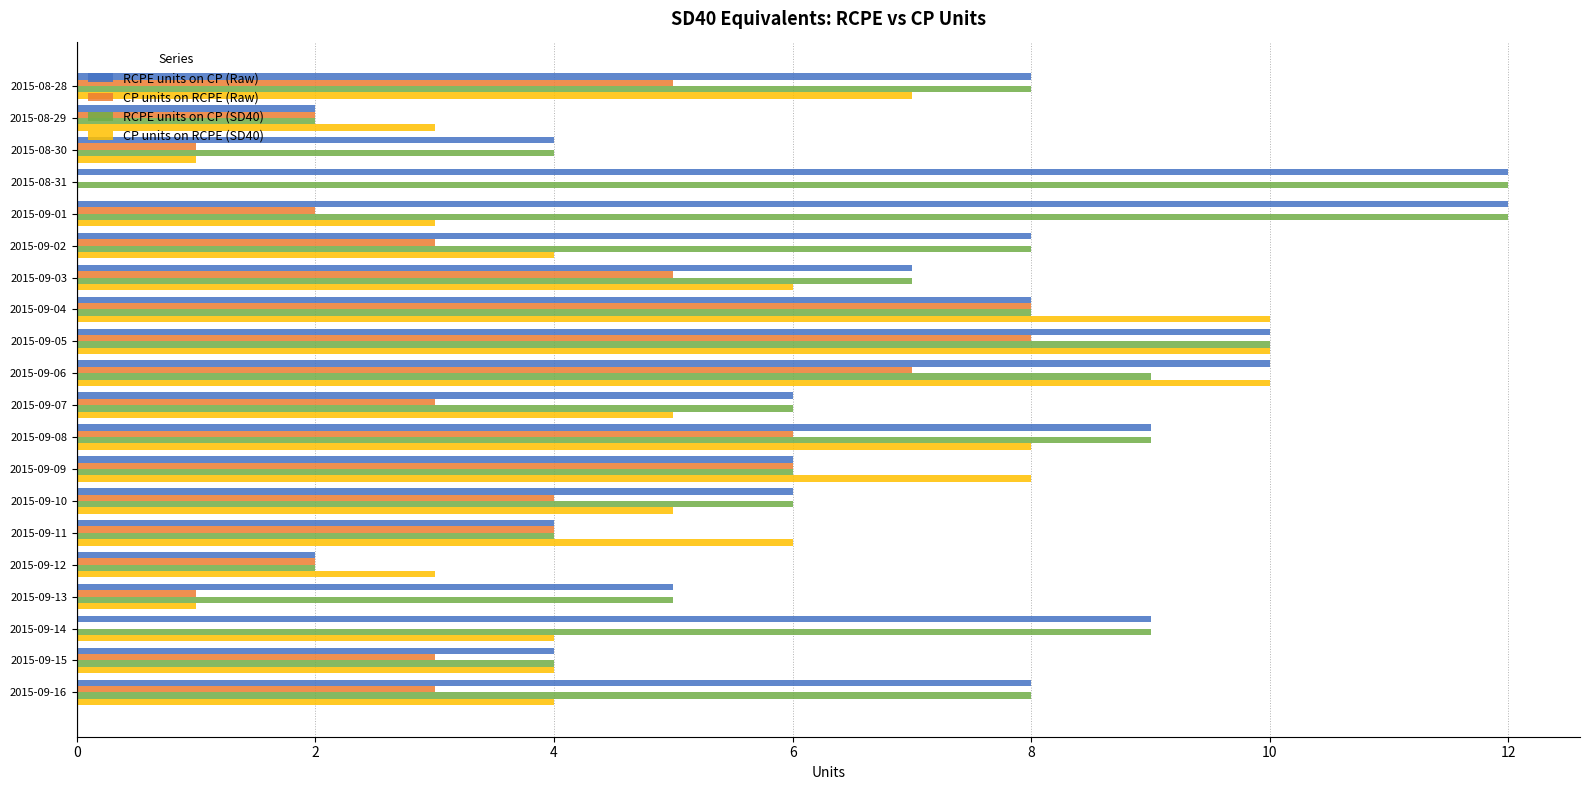

What is the sum of all RCPE units on CP (SD40) values?

139